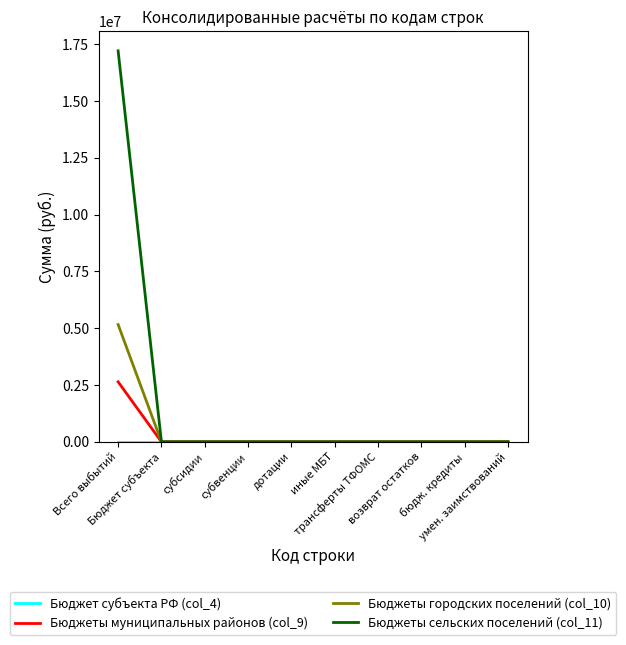

Which series has the largest total across all categories?

Бюджеты сельских поселений (col_11)